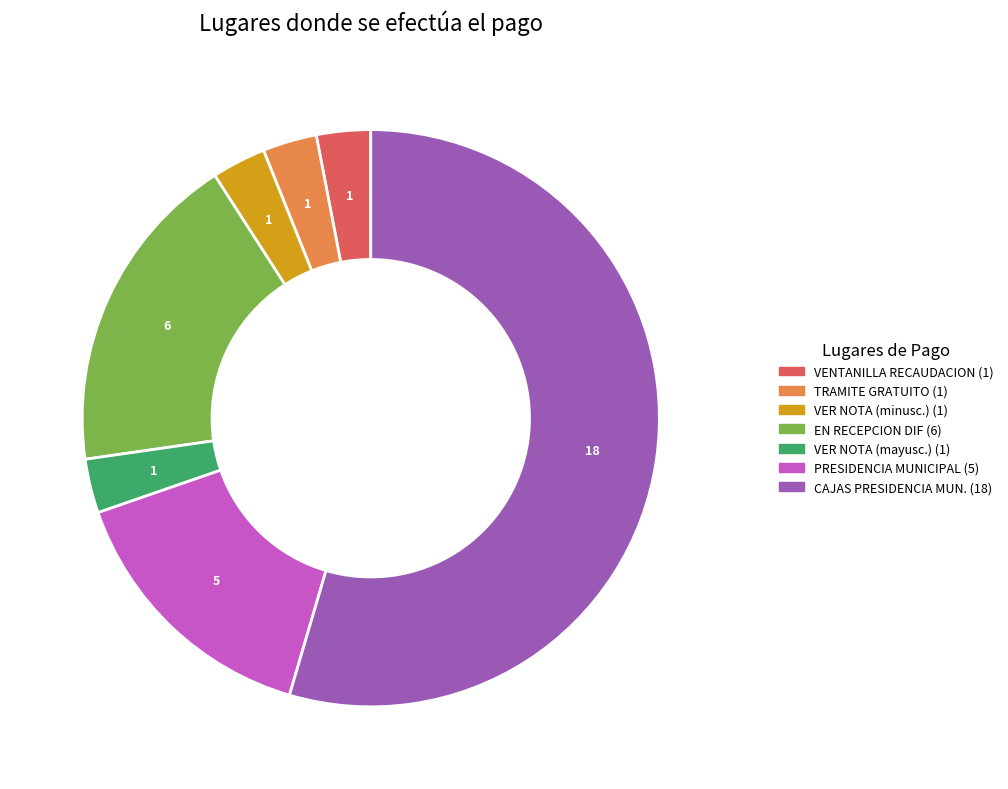

Is there any slice that represents more than half of the pie?

Yes